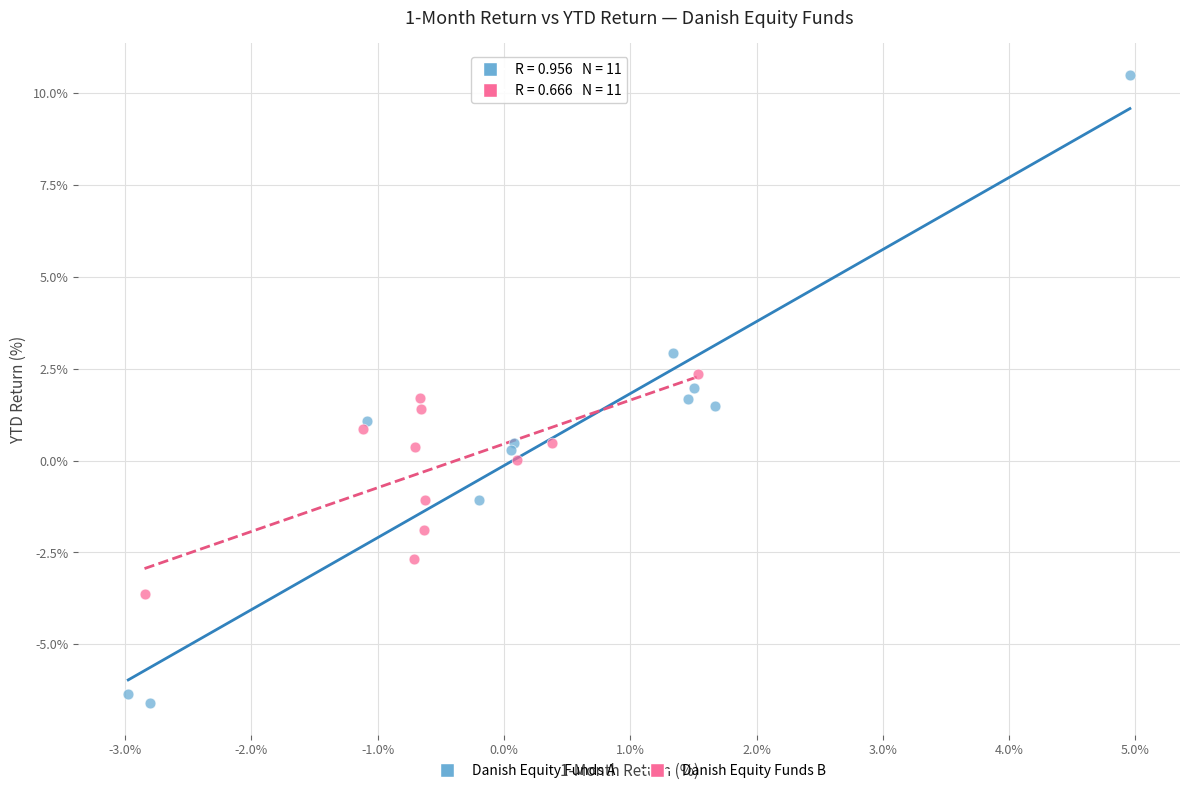

What are all the series names shown in the legend?

Danish Equity Funds A, Danish Equity Funds B